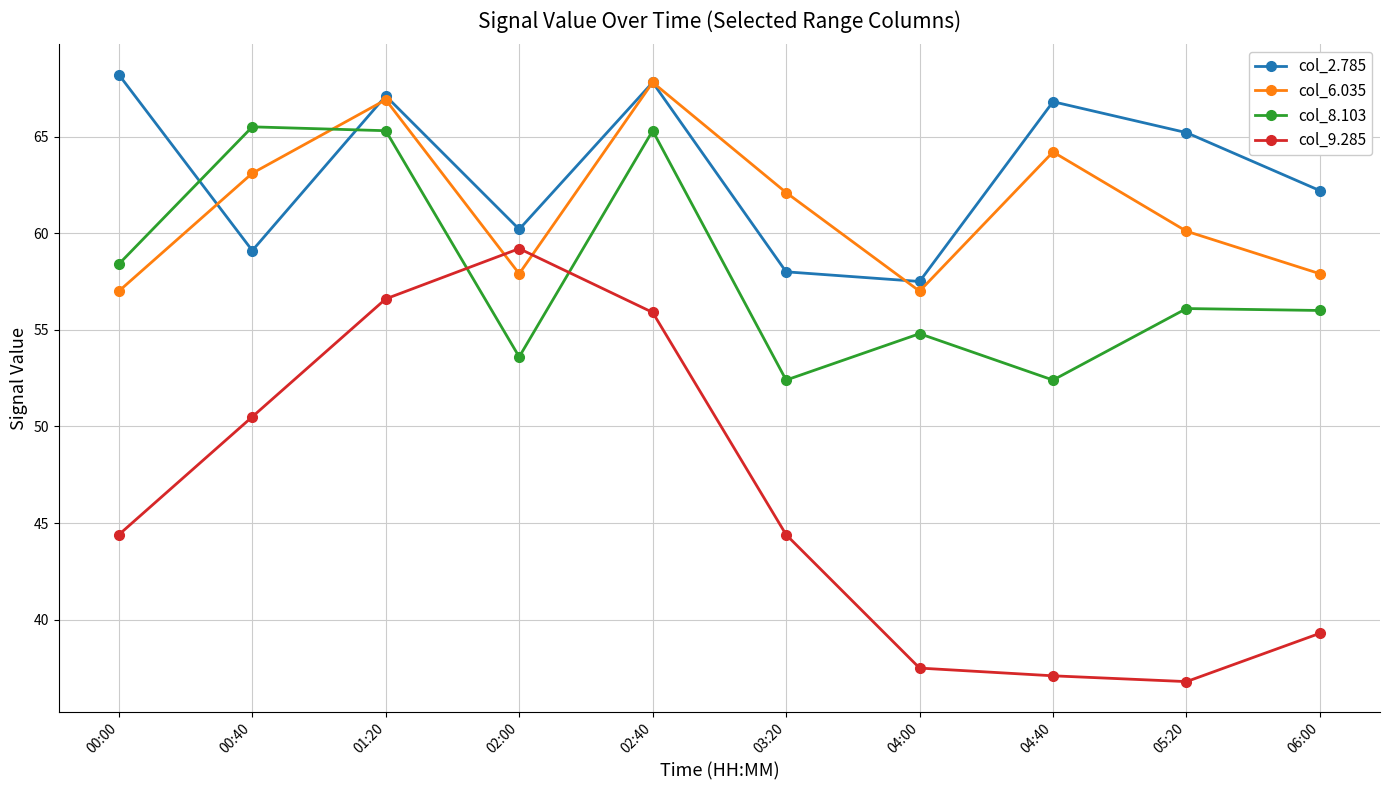

What is the spread (max minus min) of values at 02:00?

6.6